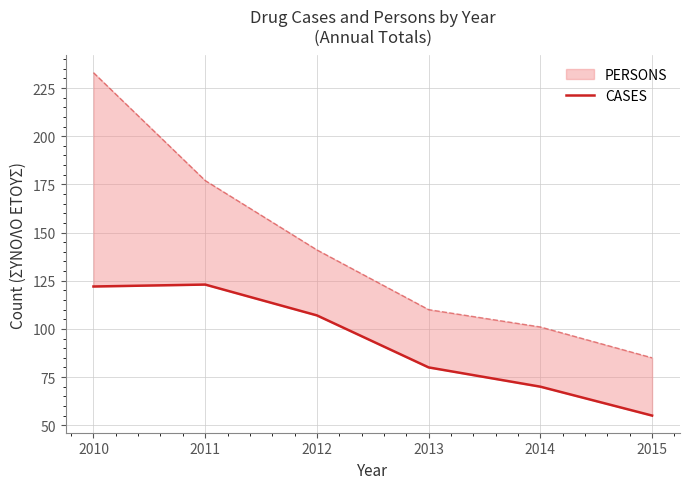

How many values are below 107?

3